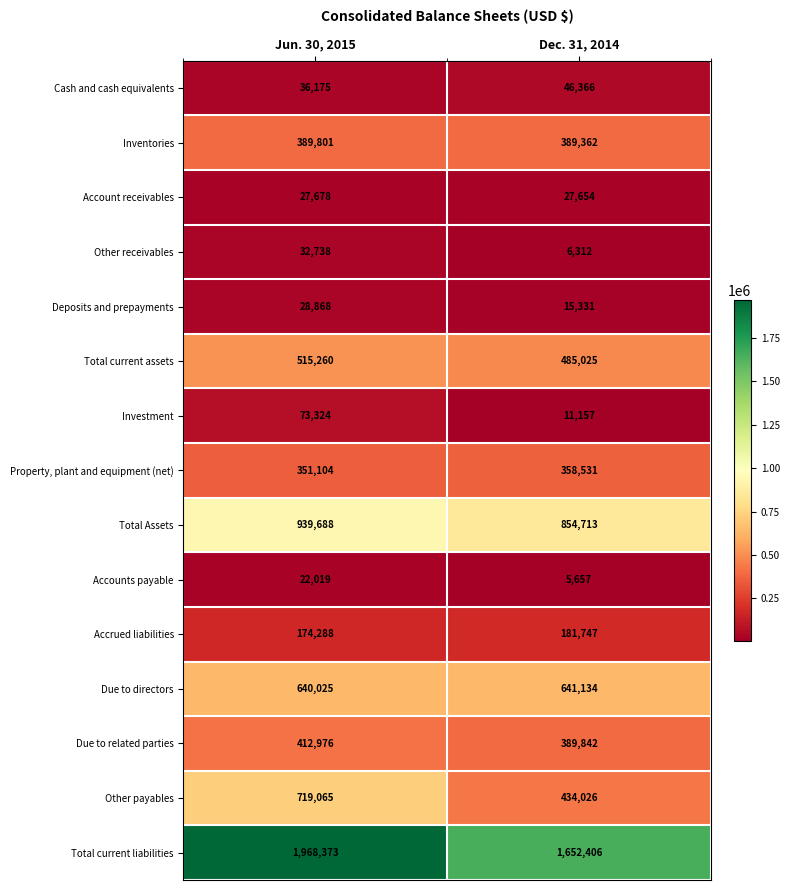

The Investment series shows 6488 at Dec. 31, 2014. True or false?

False